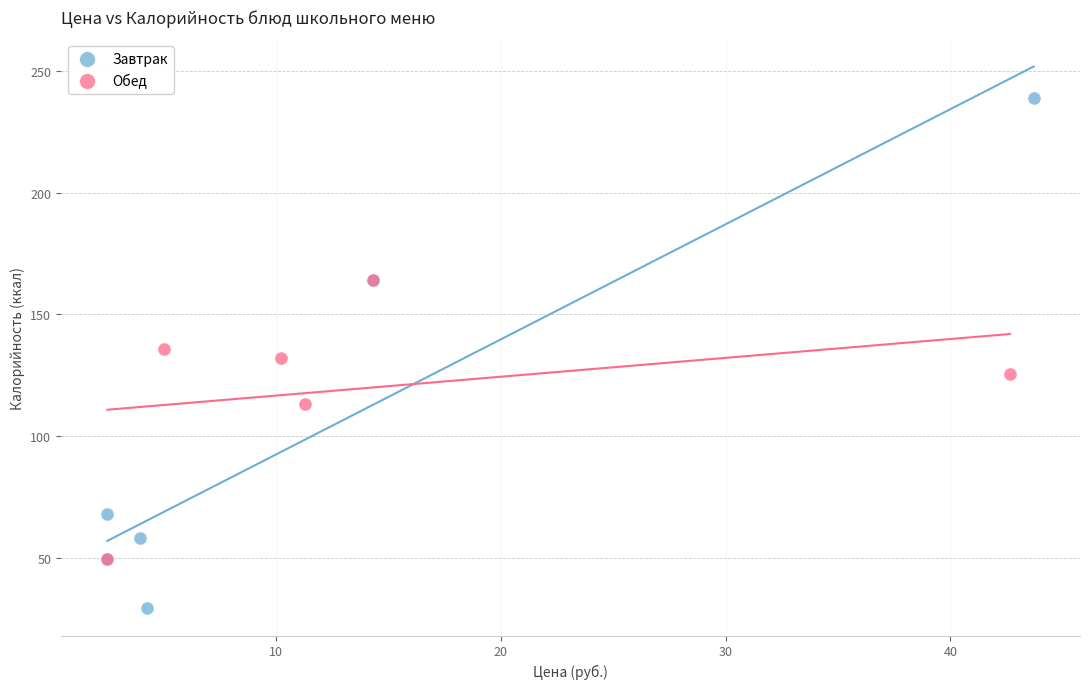

Which series reaches the minimum Y coordinate?

Завтрак